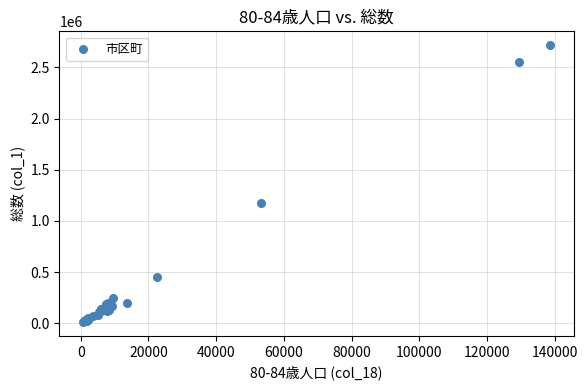

What Y value in the scatter plot is closest to 1364448?

1179915.0